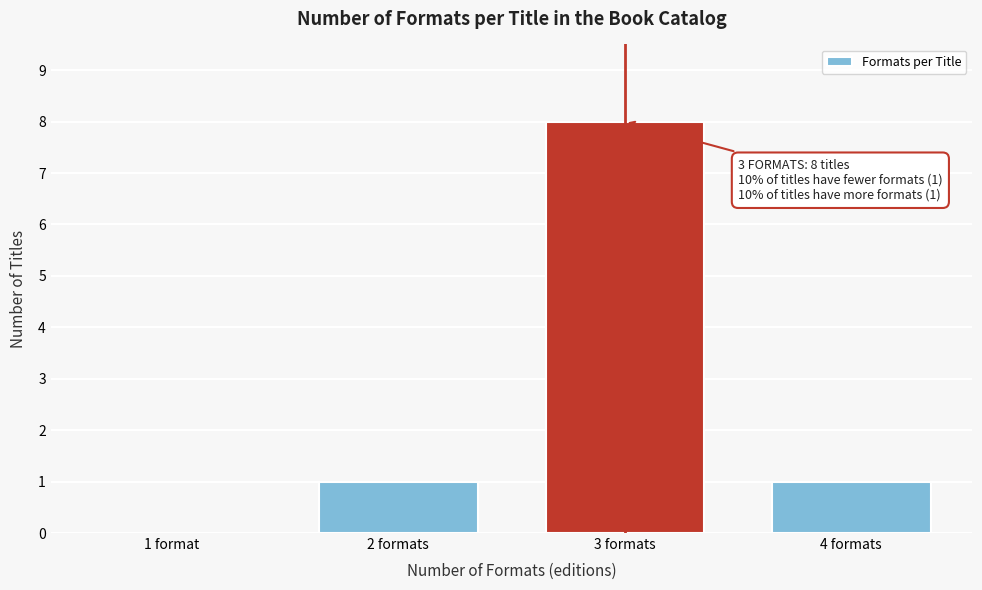

Reading left to right, extract all data points from this chart.

1 format=0	2 formats=1	3 formats=8	4 formats=1